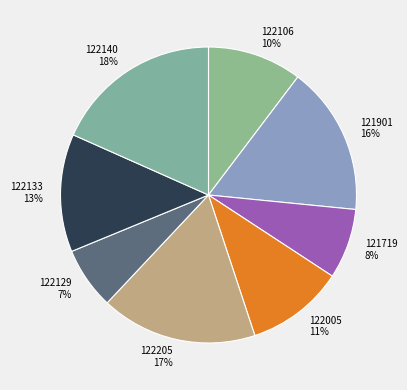

To the nearest percent, what is the difference between the 122205 17% and 122106 10% slice percentages?

7%